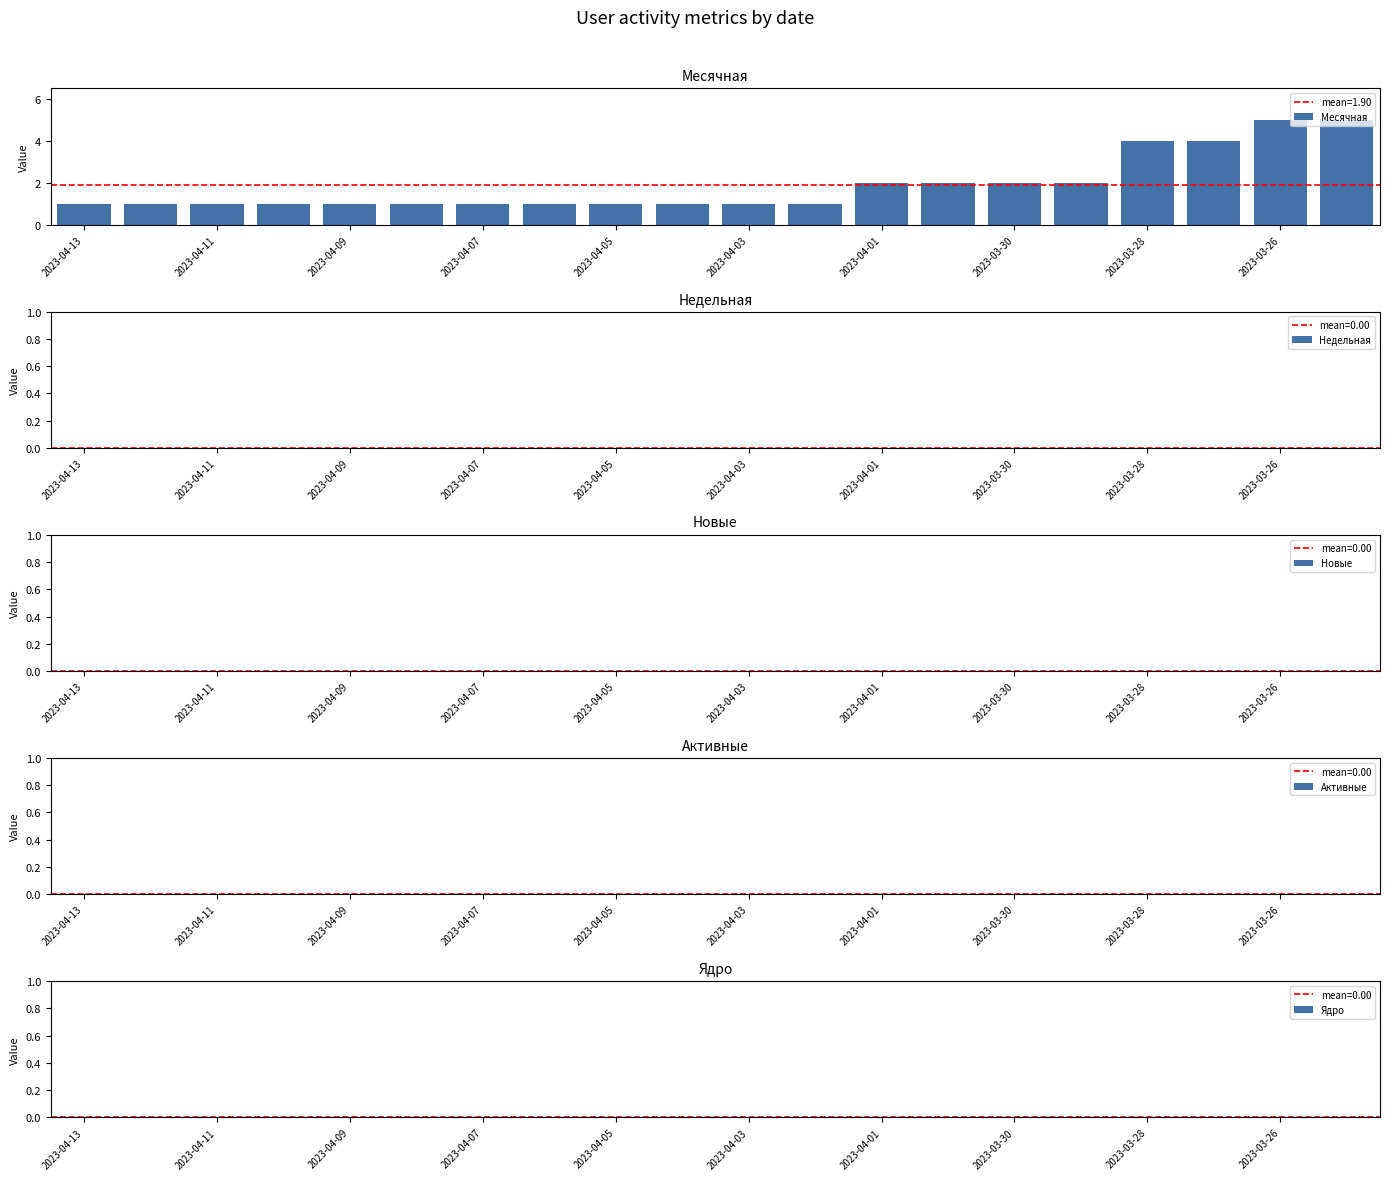

What is the value of the 16th bar from the left?

2